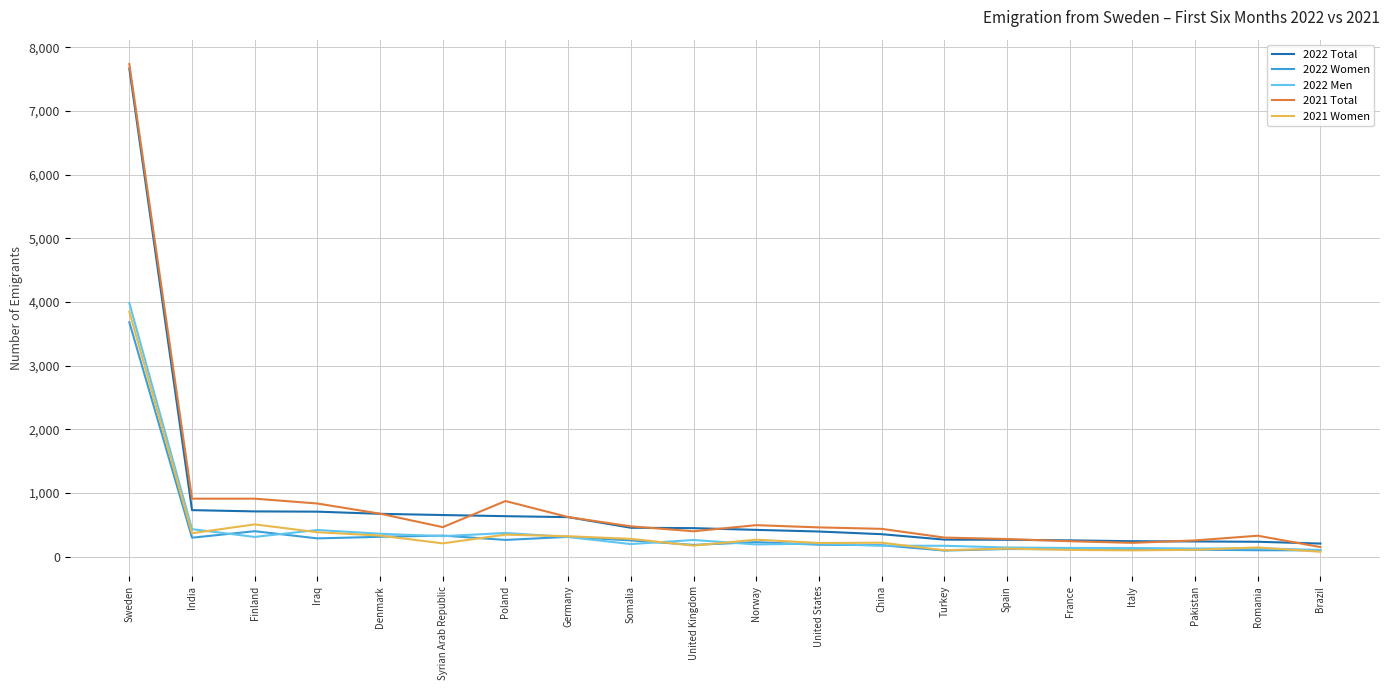

At which category is the sum across all series the highest?

Sweden